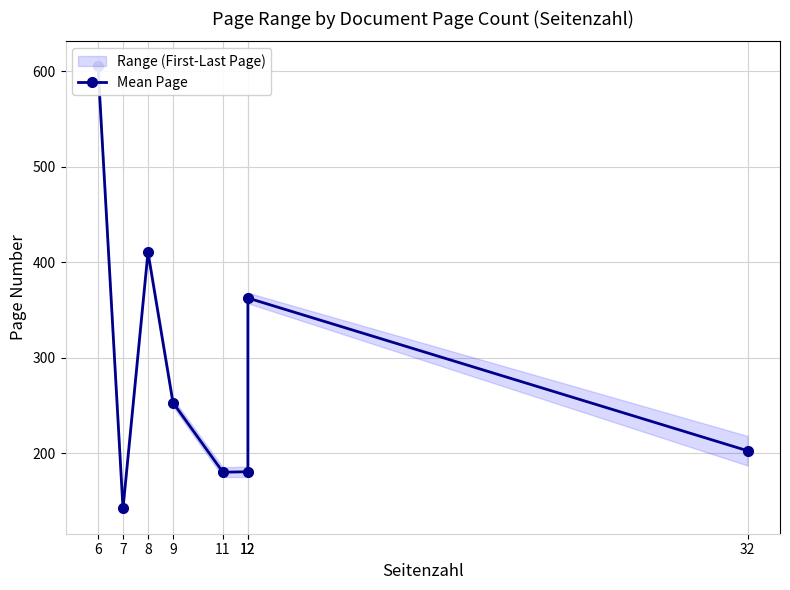

Reading left to right, what are all the values shown in this chart?

605.5	142.0	410.5	253.0	180.0	180.5	362.5	202.5